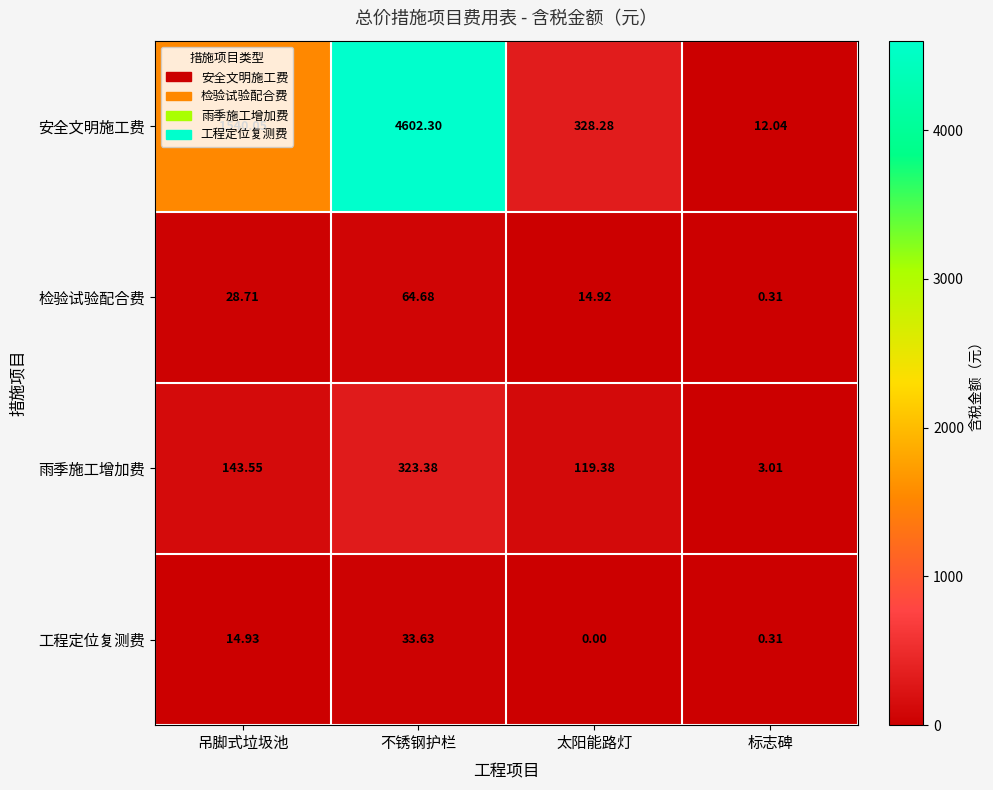

Rank the series at 太阳能路灯 from highest to lowest value.

安全文明施工费, 雨季施工增加费, 检验试验配合费, 工程定位复测费